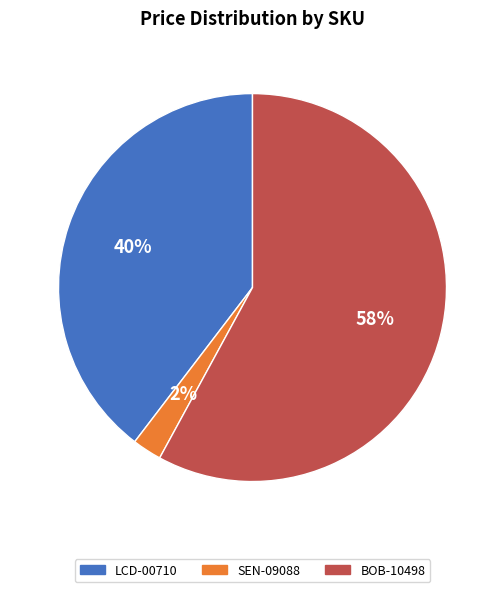

Count the number of slices in the pie.

3